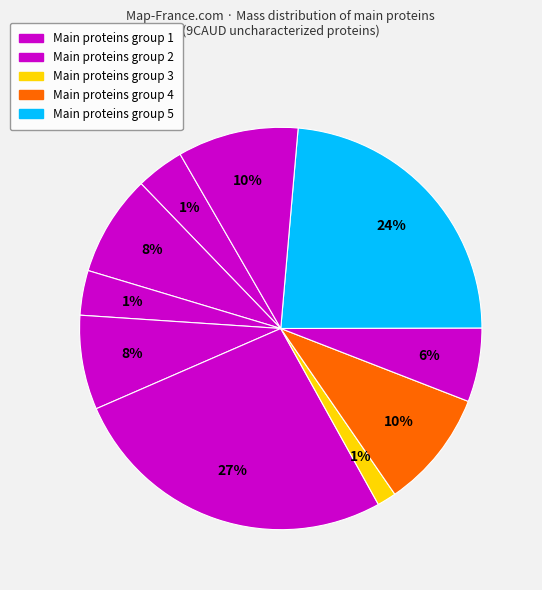

Count the number of slices in the pie.

10